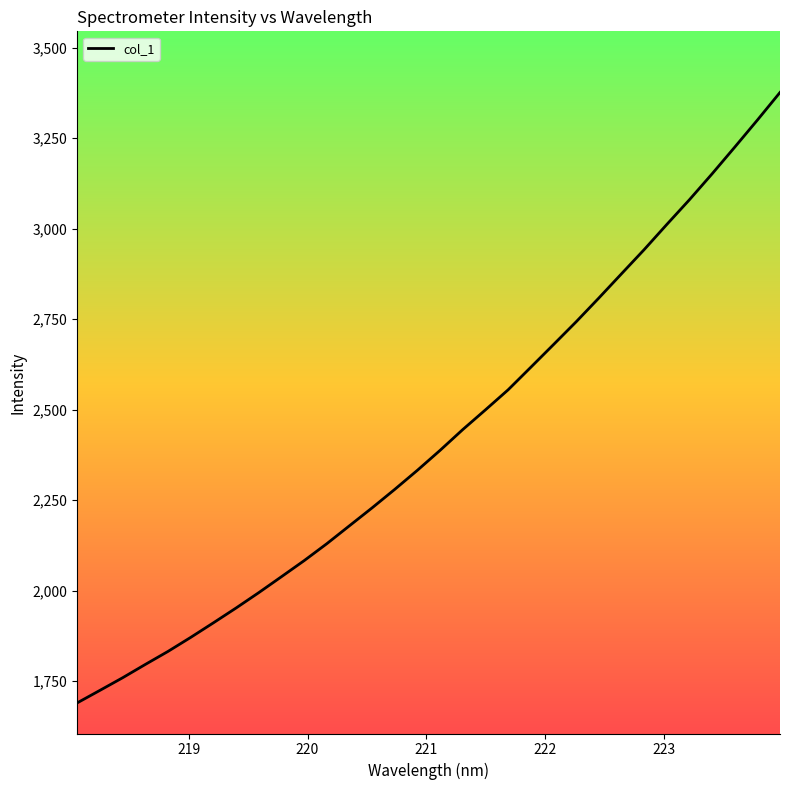

What is the smallest value displayed?

1689.8